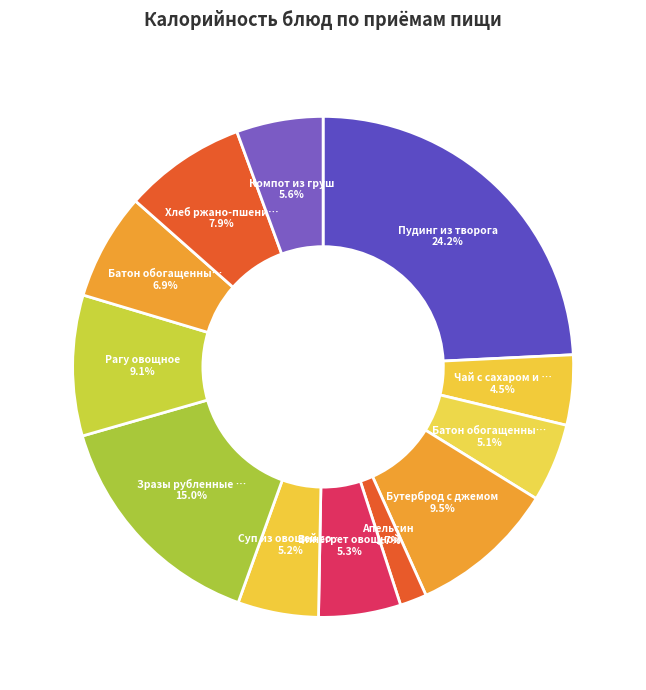

What is the largest slice in the pie chart?

Пудинг из творога